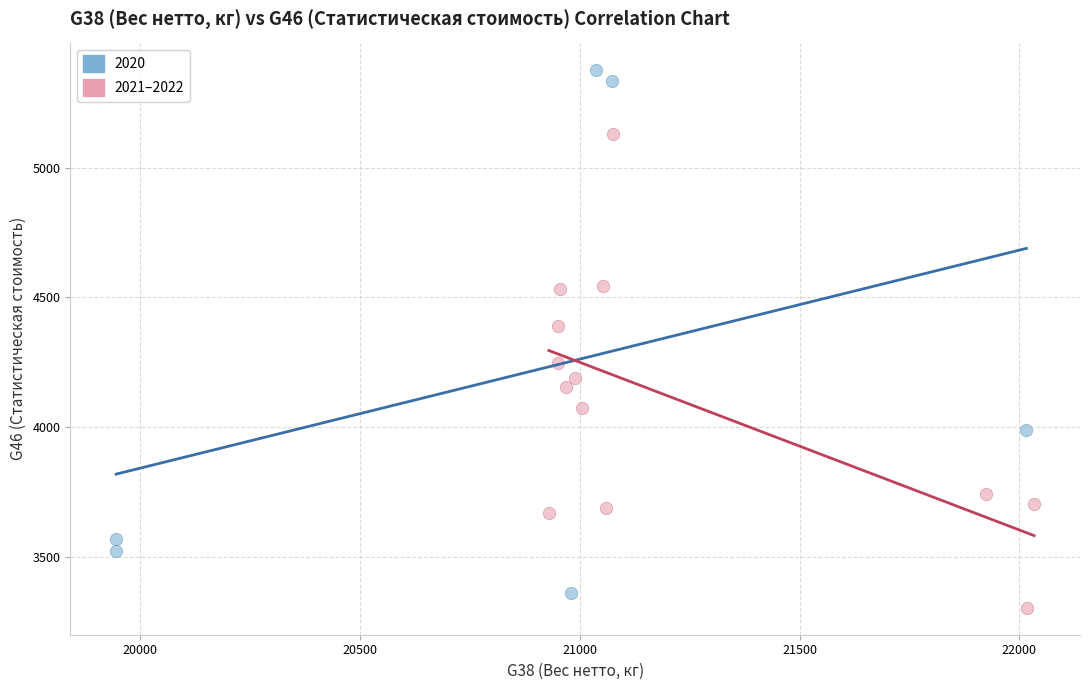

Which series contains the highest Y value?

2020